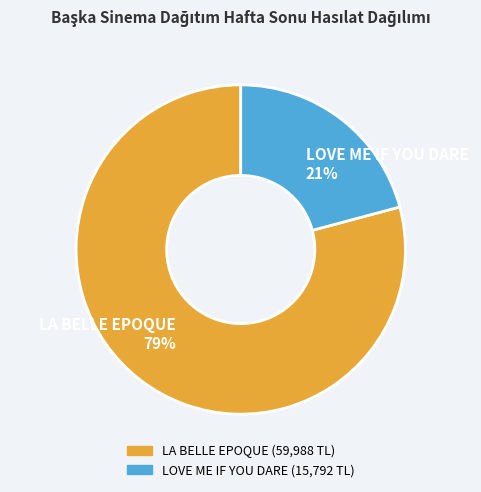

To the nearest percent, what percentage of the pie is LA BELLE EPOQUE?

79%